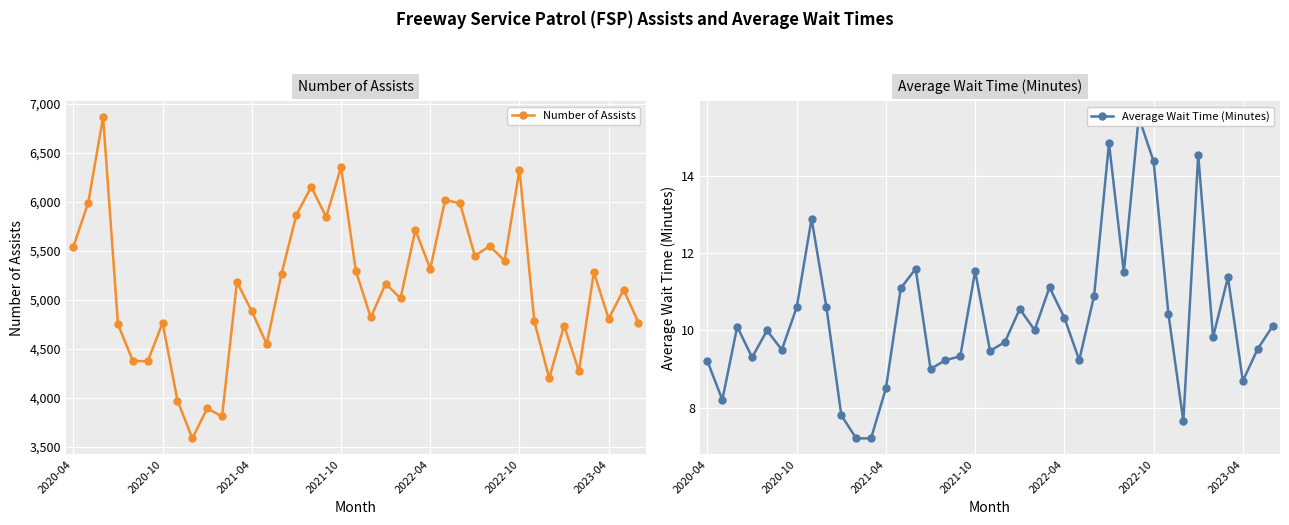

True or false: Number of Assists has more than 1 points higher than both neighbors.

True